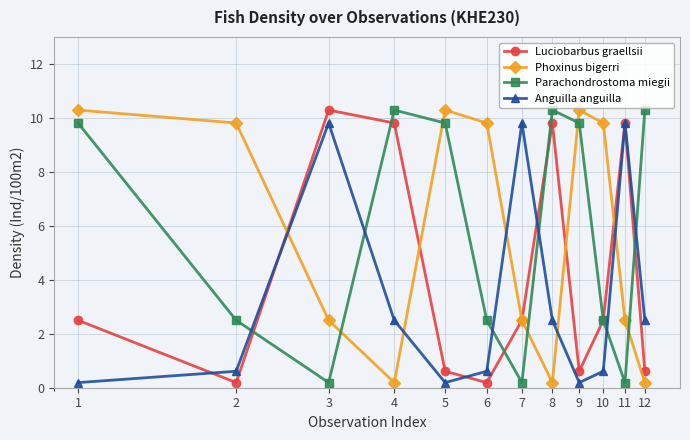

What is the maximum value shown in the chart?

10.3